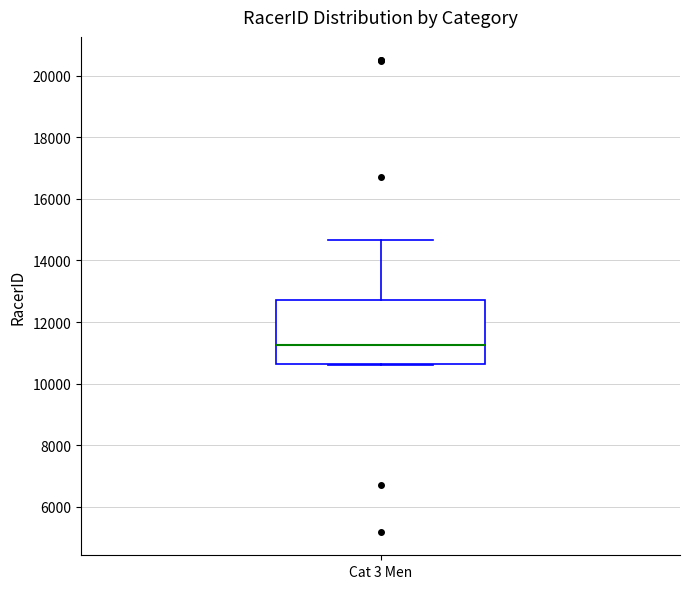

Transcribe this box plot: give where the median line is, the range the box spans, and where the two whiskers end, as read against the y-axis. The values are not printed on the chart, so give them approximately, as read against the axis.

median 11200, box 10600 to 12800, whiskers 10600 to 14600